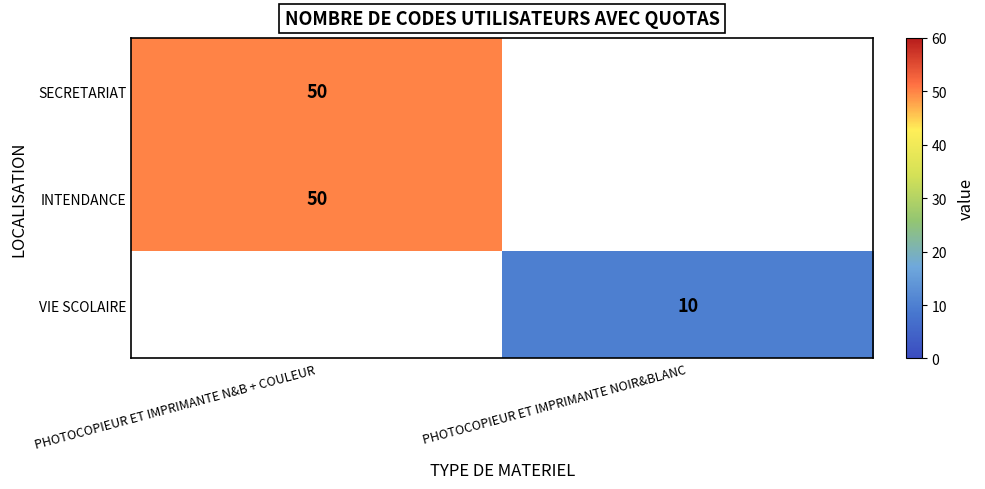

True or false: INTENDANCE has a value of 16 at PHOTOCOPIEUR ET IMPRIMANTE N&B + COULEUR.

False